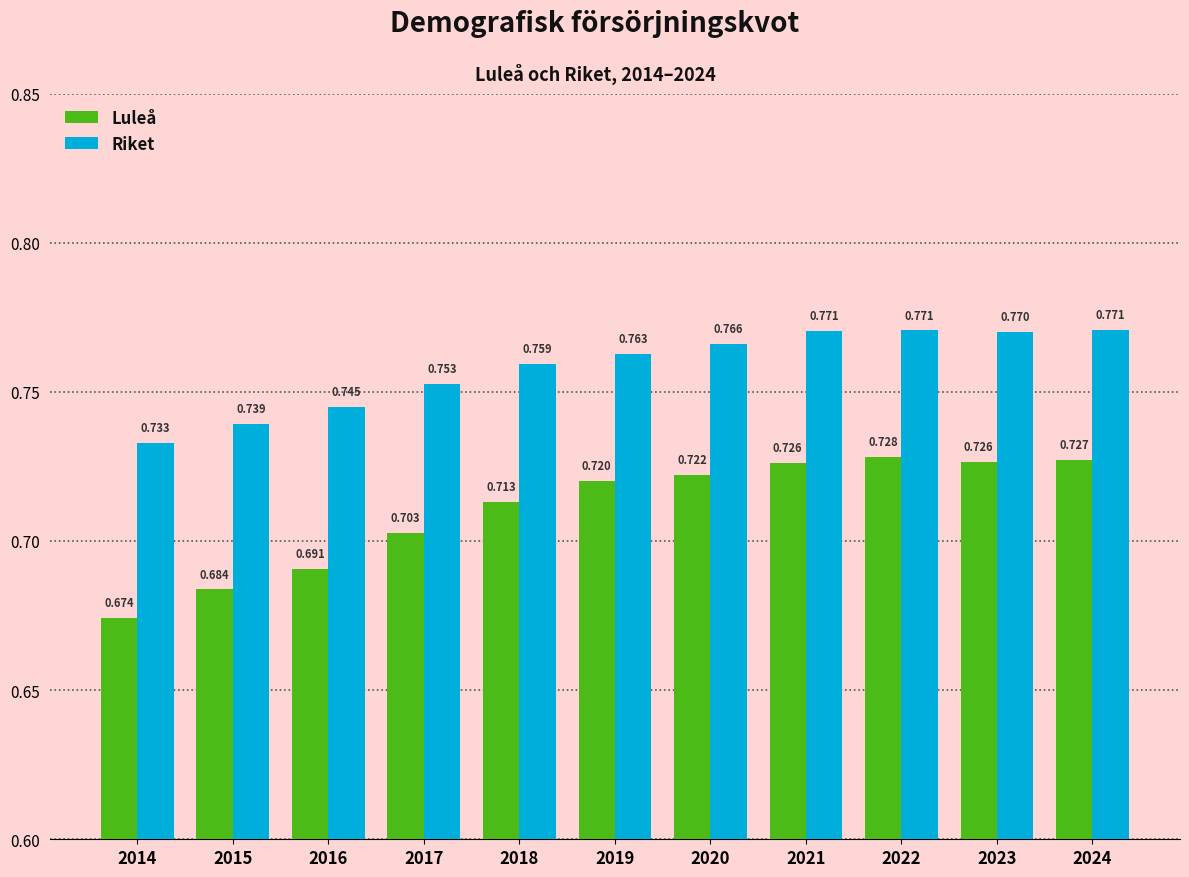

At 2019, list the series in order from smallest to largest.

Luleå, Riket